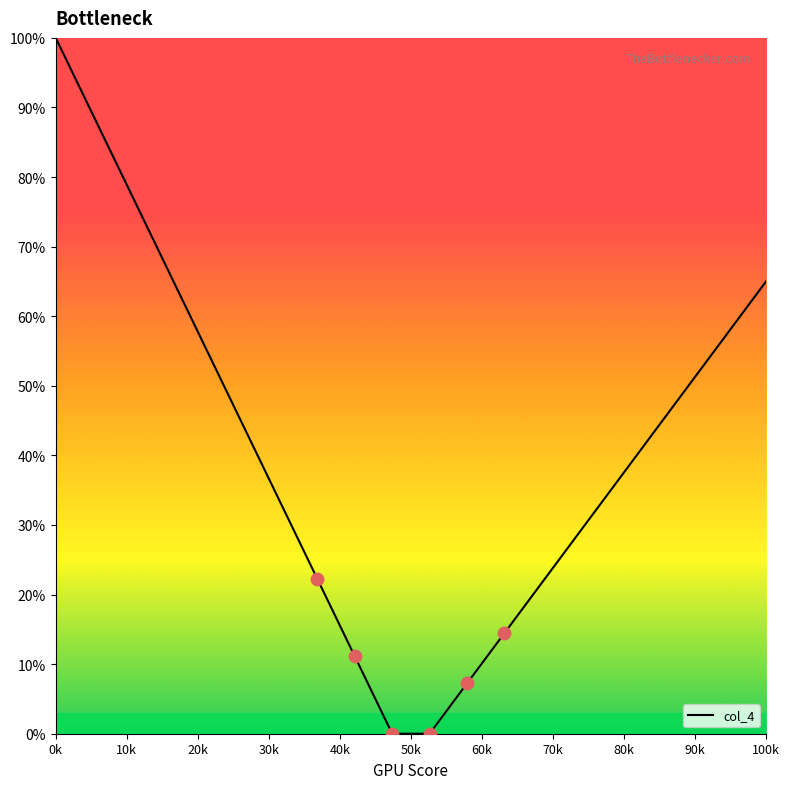

What is the greatest value displayed?

100.0